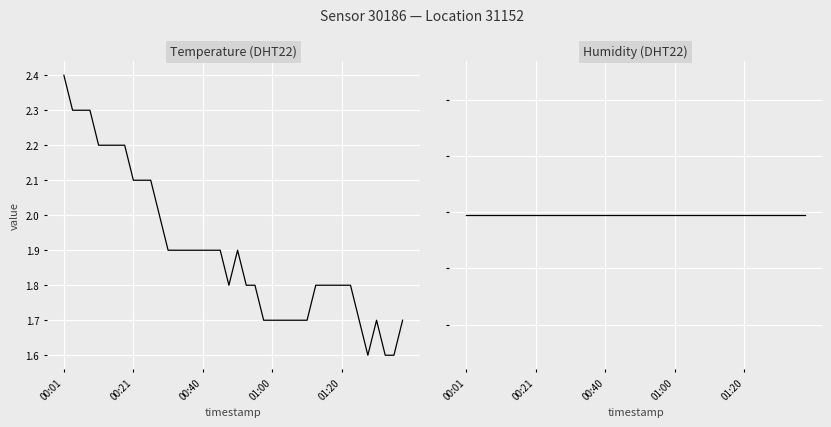

Where is the first local minimum for temperature?

19